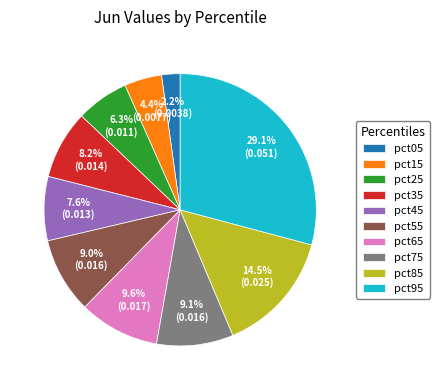

What portion of the pie excludes pct95?

70.9%